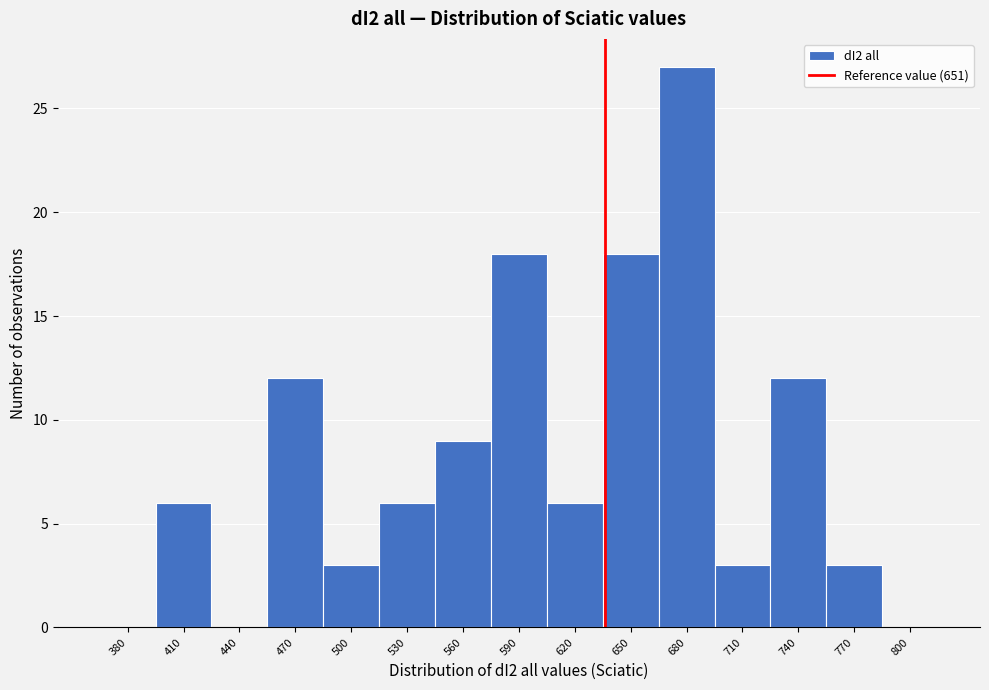

Reading left to right, what are all the values shown in this chart?

380=0	410=6	440=0	470=12	500=3	530=6	560=9	590=18	620=6	650=18	680=27	710=3	740=12	770=3	800=0